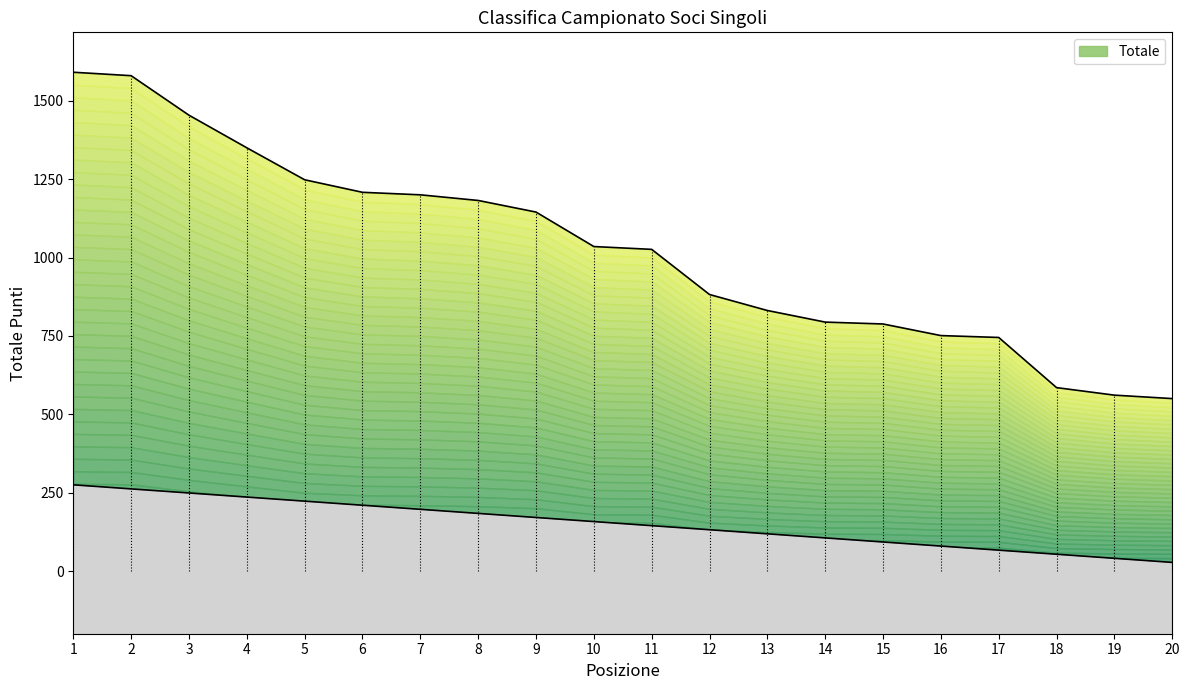

Which label corresponds to the smallest value in the chart?

20